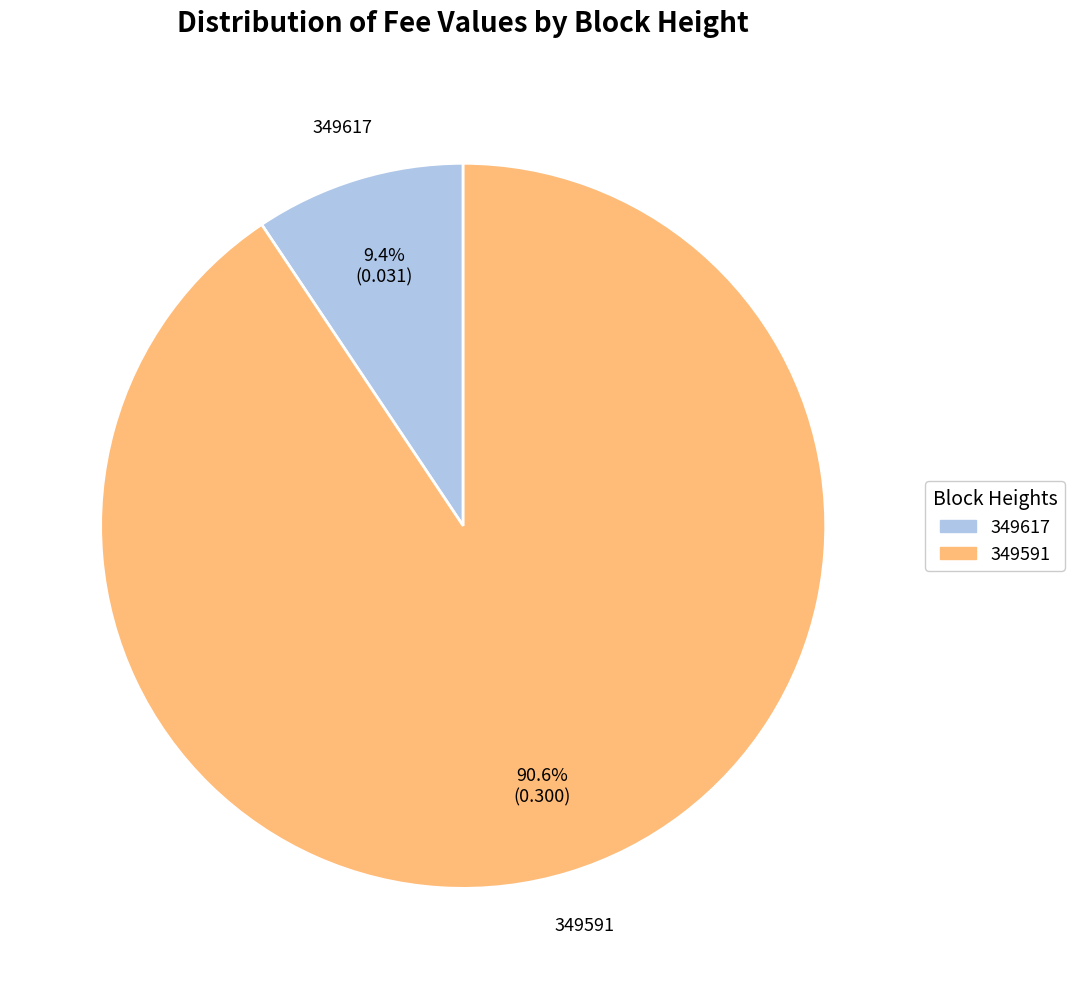

To the nearest percent, what portion does 349591 represent?

91%